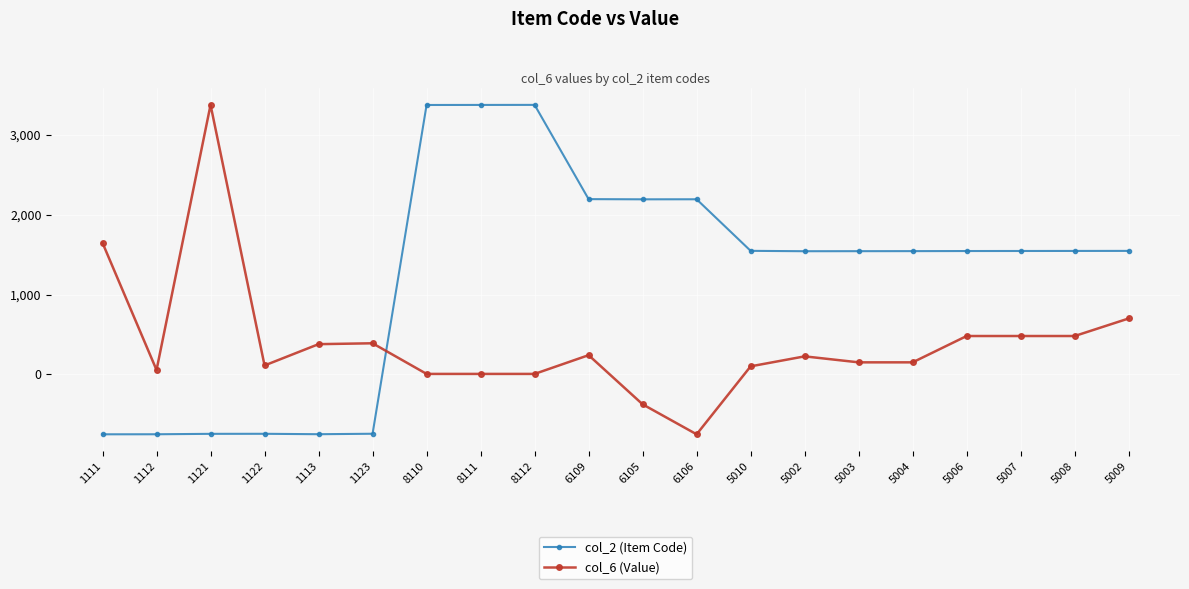

Where do col_2 (Item Code) and col_6 (Value) first cross each other?

1123 and 8110